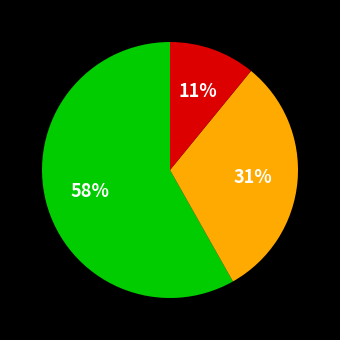

To the nearest percent, what is the difference between the largest and smallest slice percentages?

47%